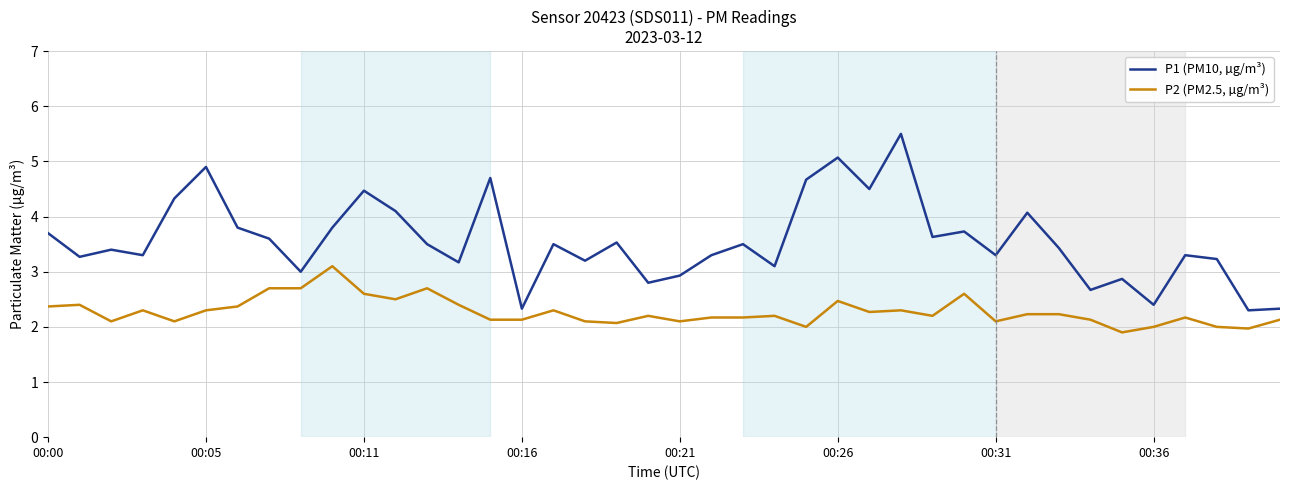

What is the difference between the maximum and minimum values in the P1 (PM10, µg/m³) series?

3.2